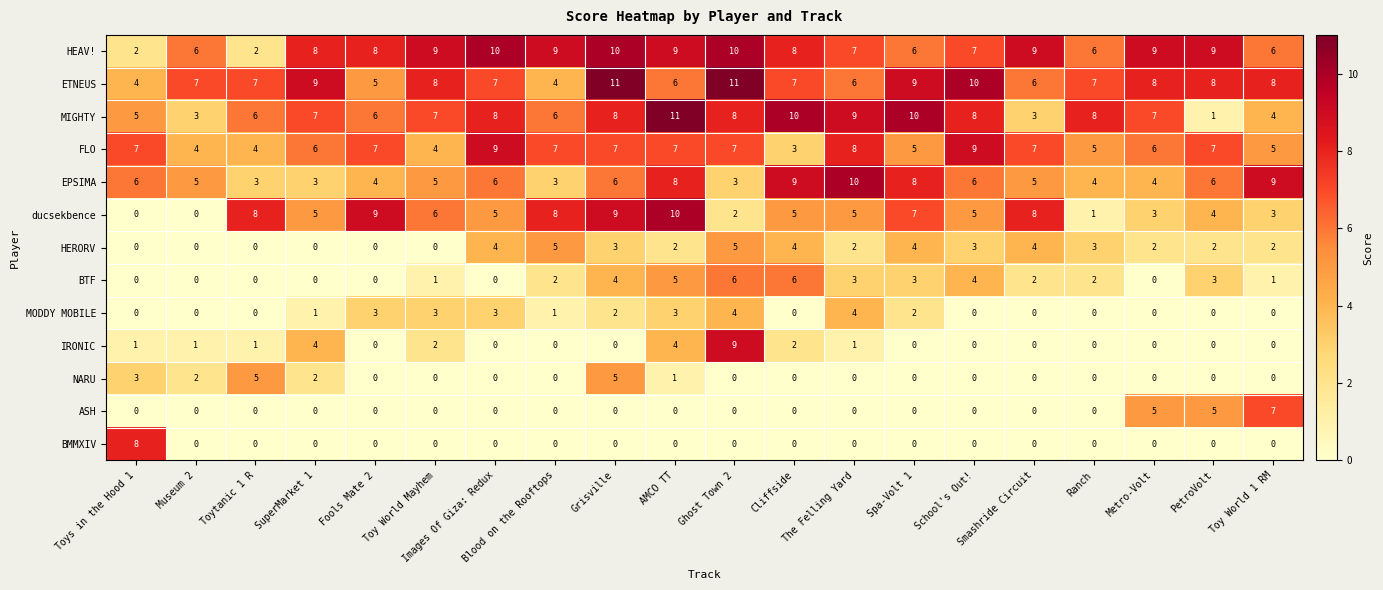

What is the sum of all MODDY MOBILE values?

26